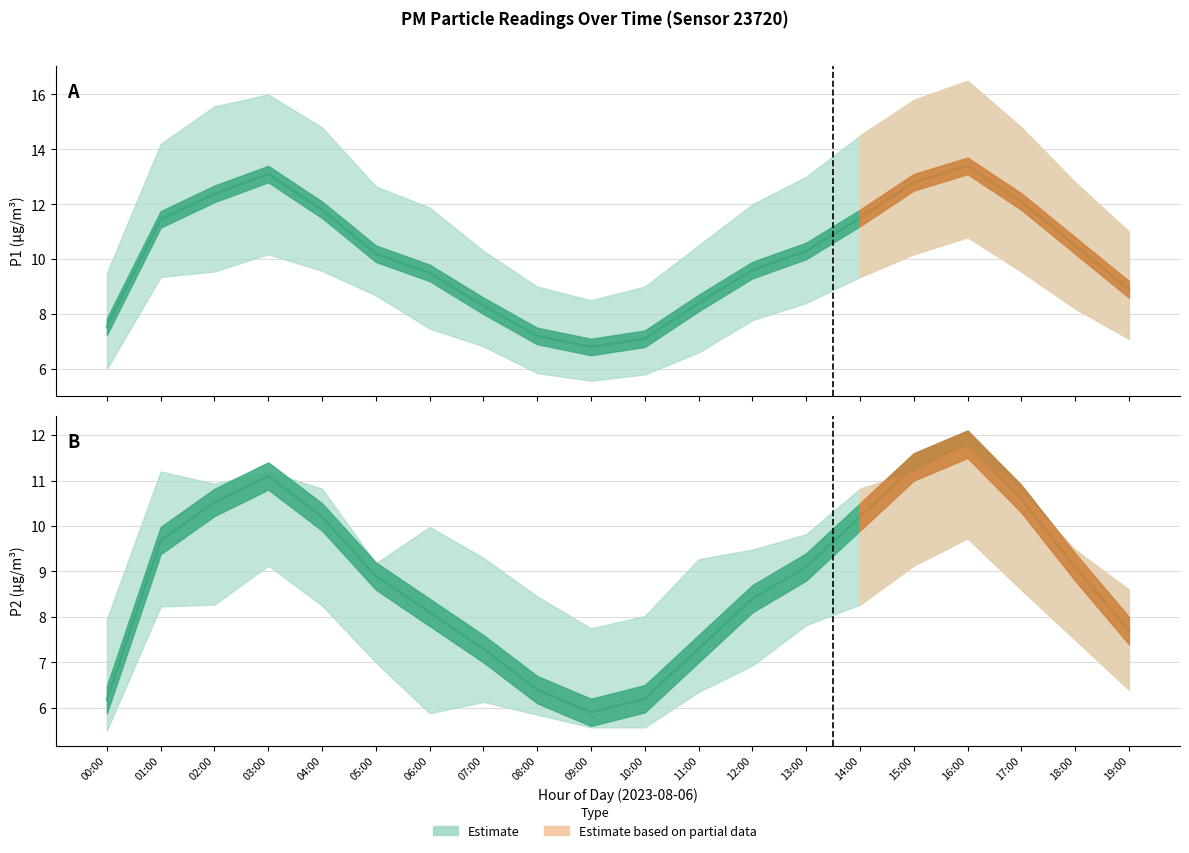

At which category does P1_lower reach its first local peak?

03:00